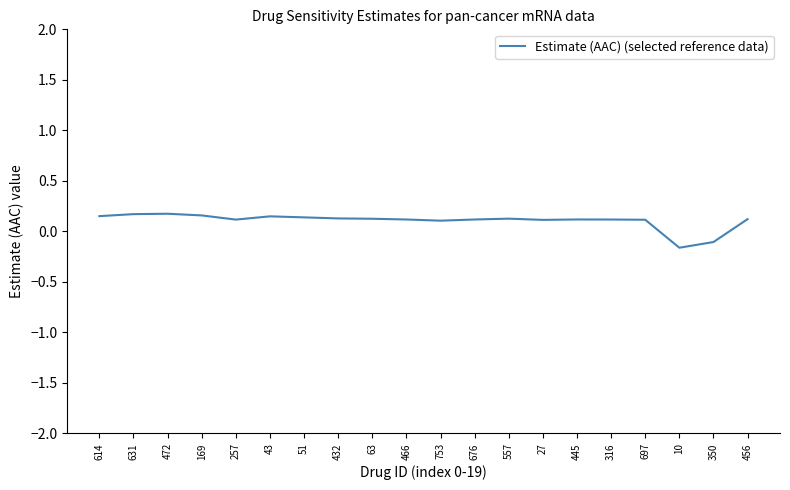

What position from the left is 432?

8